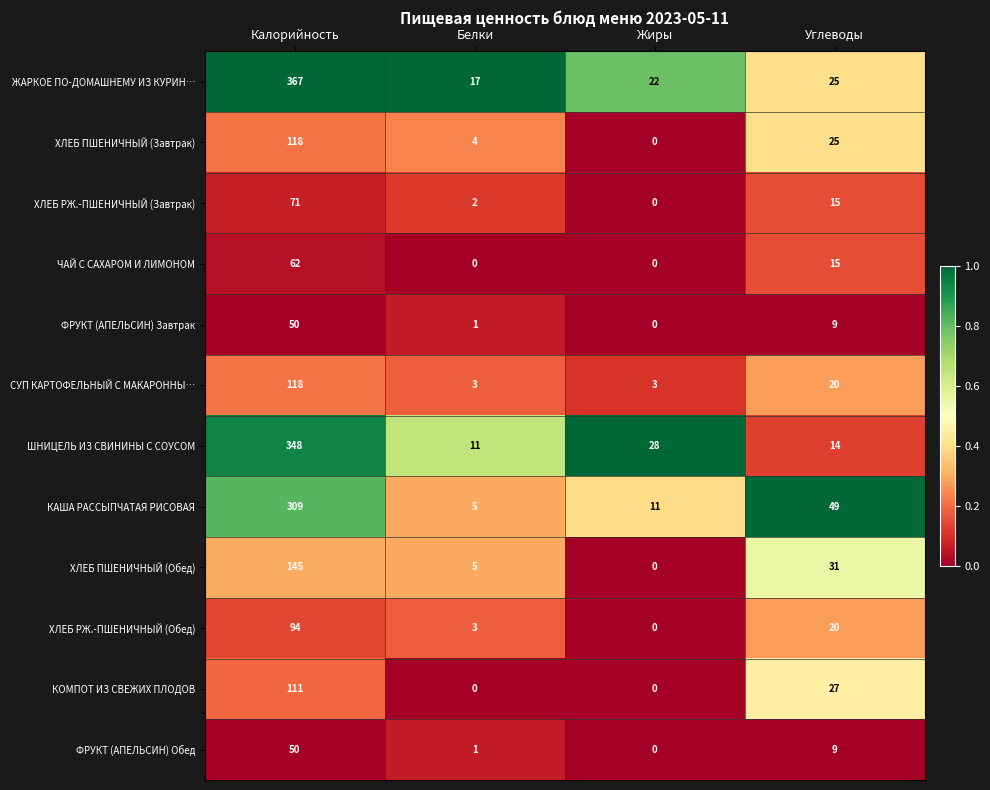

What is the sum of the ЧАЙ С САХАРОМ И ЛИМОНОМ values at Белки and Калорийность?

62